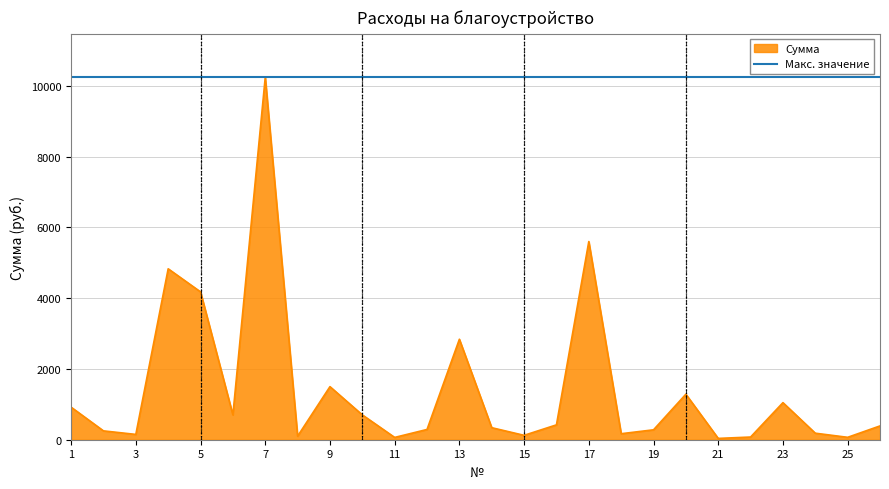

Rank the series by their average value, from lowest to highest.

Сумма, Макс. значение